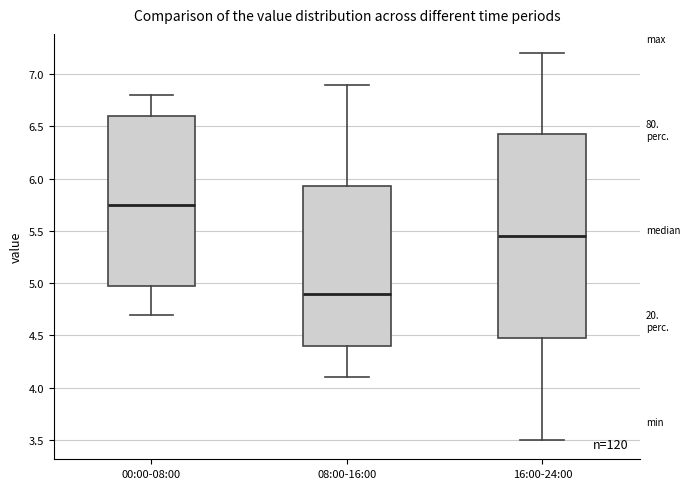

Reading left to right, transcribe this box plot: for each box, give where its median line is, the range the box spans, and where its two whiskers end, as read against the y-axis. The values are not printed on the chart, so give them approximately, as read against the axis.

00:00-08:00: median 5.75, box 5.00 to 6.60, whiskers 4.70 to 6.80
08:00-16:00: median 4.90, box 4.40 to 5.95, whiskers 4.10 to 6.90
16:00-24:00: median 5.45, box 4.50 to 6.45, whiskers 3.50 to 7.20